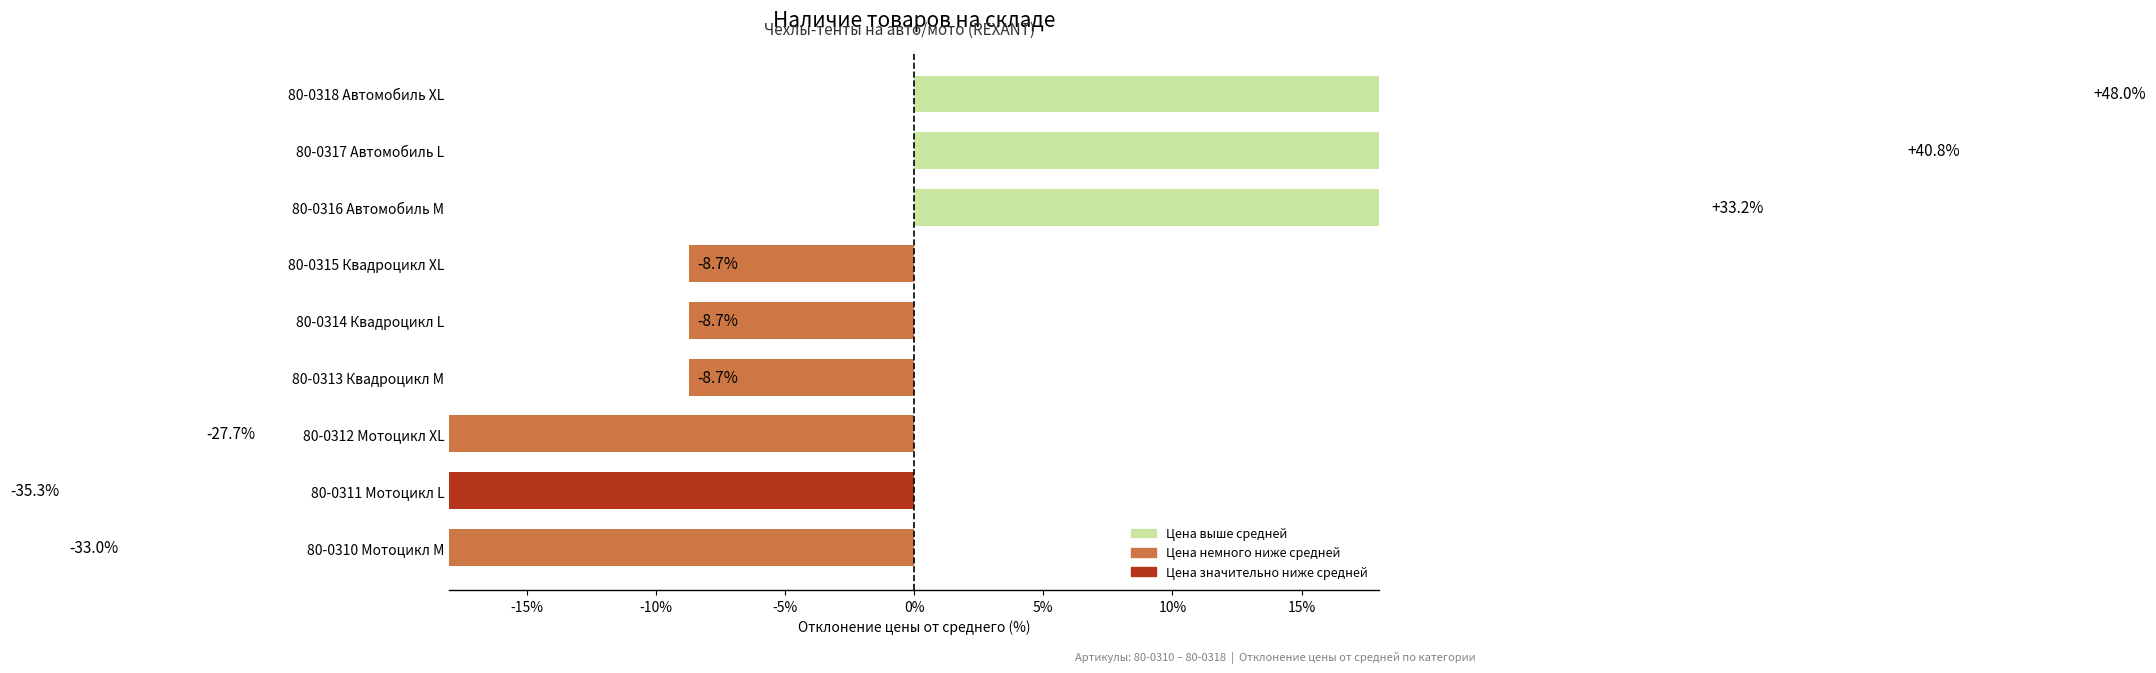

What is the change in value from 80-0312 Мотоцикл XL to 80-0317 Автомобиль L?

+68.5